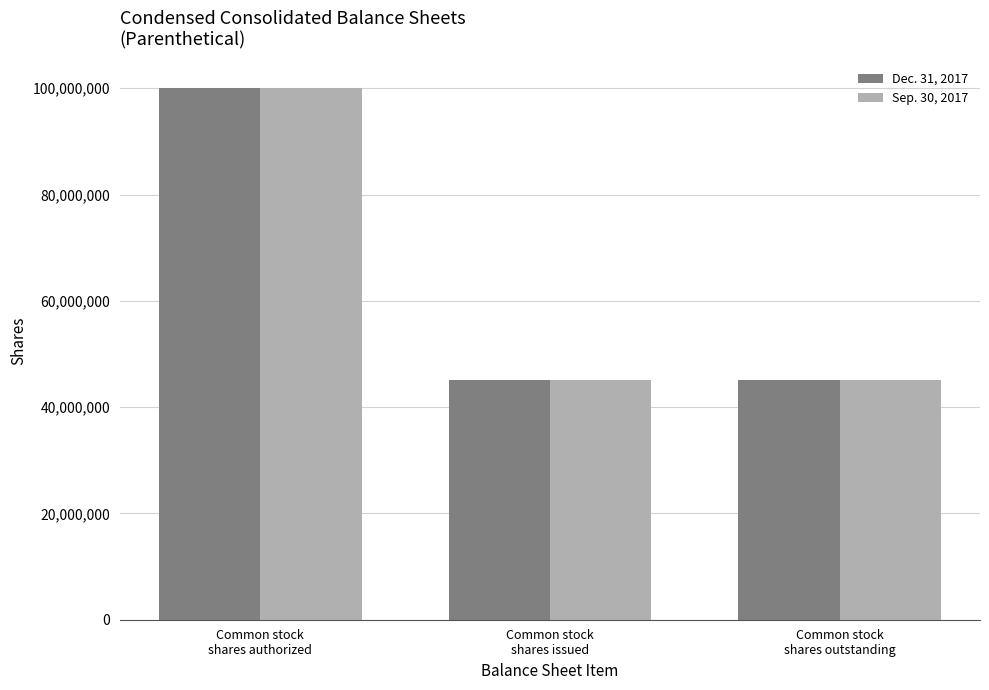

What is the sum of all Dec. 31, 2017 values?

190100000